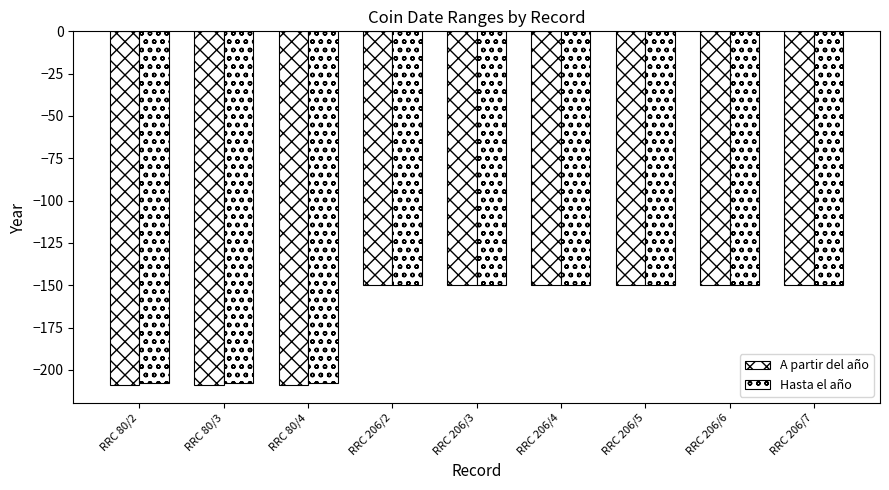

Which category has the lowest value in the Hasta el año series?

RRC 80/2